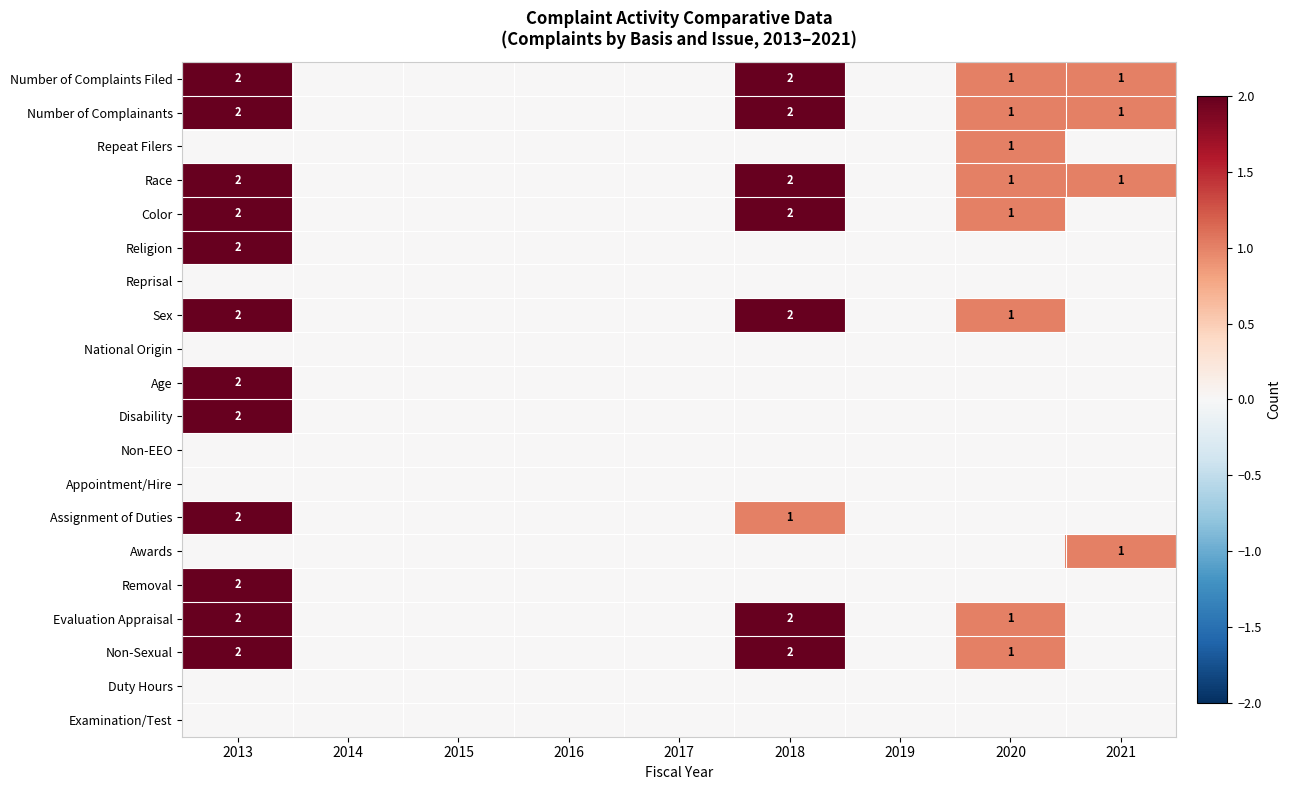

What is the total value across all series at 2018?

15